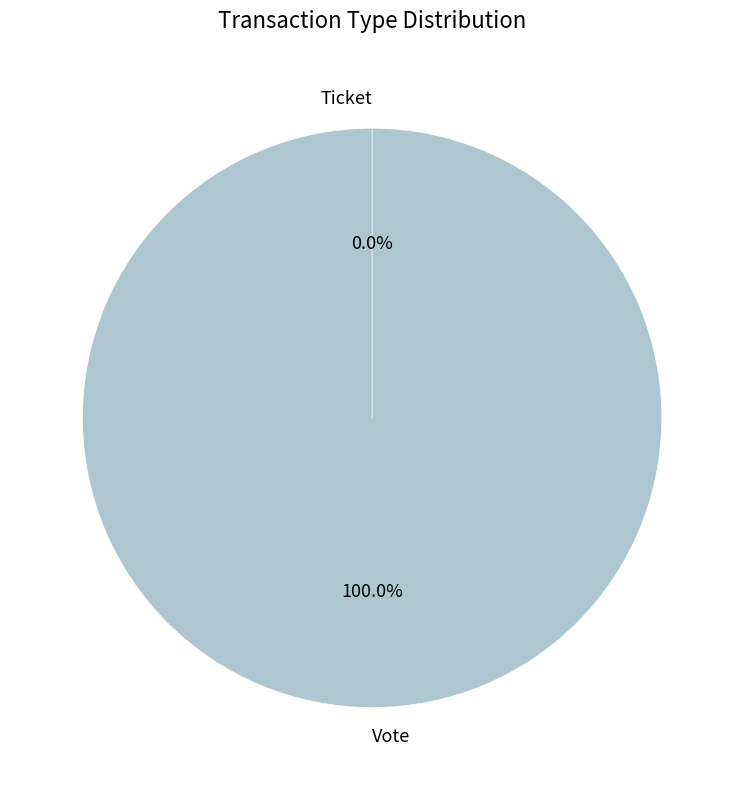

How many slices are in this pie chart?

2